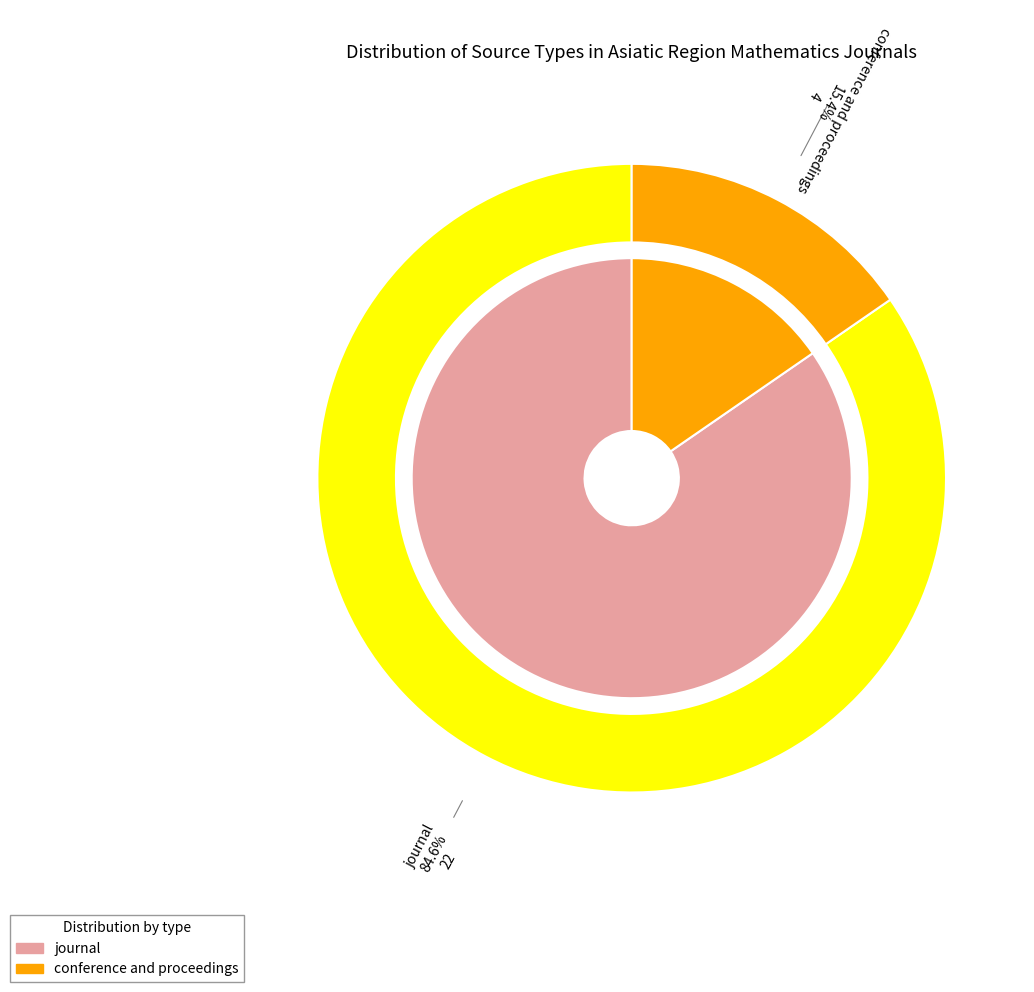

What is the change in value from journal to conference and proceedings?

-18